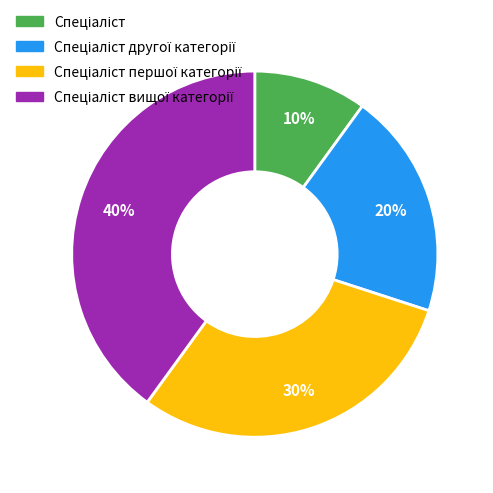

Is there any slice that represents more than half of the pie?

No